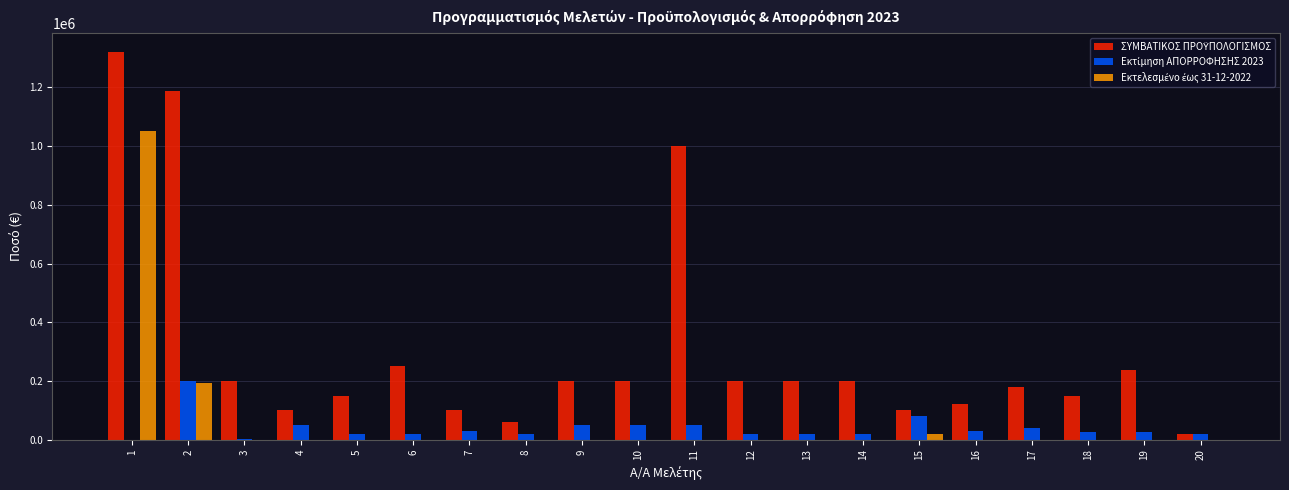

What is the maximum value shown in the chart?

1318647.8